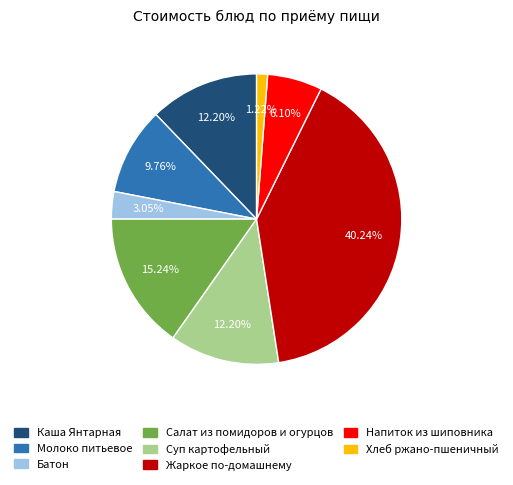

Is there a majority slice in this chart?

No